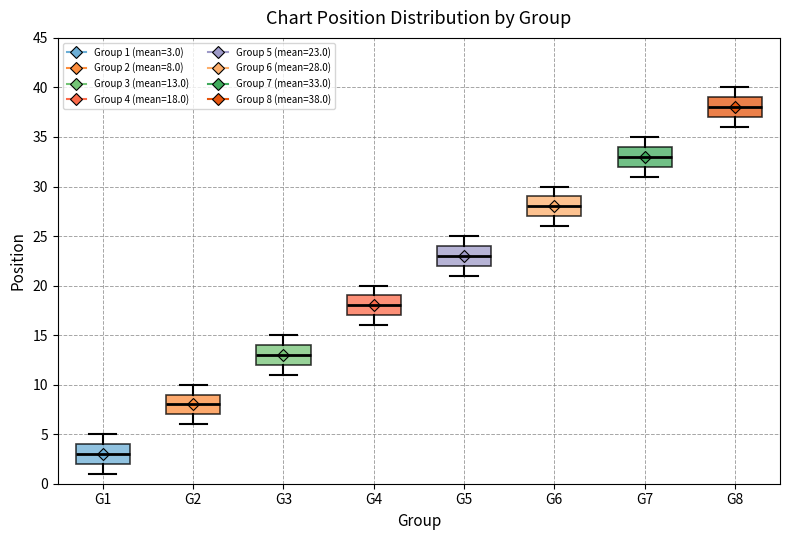

Reading left to right, transcribe this box plot: for each box, give where its median line is, the range the box spans, and where its two whiskers end, as read against the y-axis. The values are not printed on the chart, so give them approximately, as read against the axis.

G1: median 3, box 2 to 4, whiskers 1 to 5
G2: median 8, box 7 to 9, whiskers 6 to 10
G3: median 13, box 12 to 14, whiskers 11 to 15
G4: median 18, box 17 to 19, whiskers 16 to 20
G5: median 23, box 22 to 24, whiskers 21 to 25
G6: median 28, box 27 to 29, whiskers 26 to 30
G7: median 33, box 32 to 34, whiskers 31 to 35
G8: median 38, box 37 to 39, whiskers 36 to 40